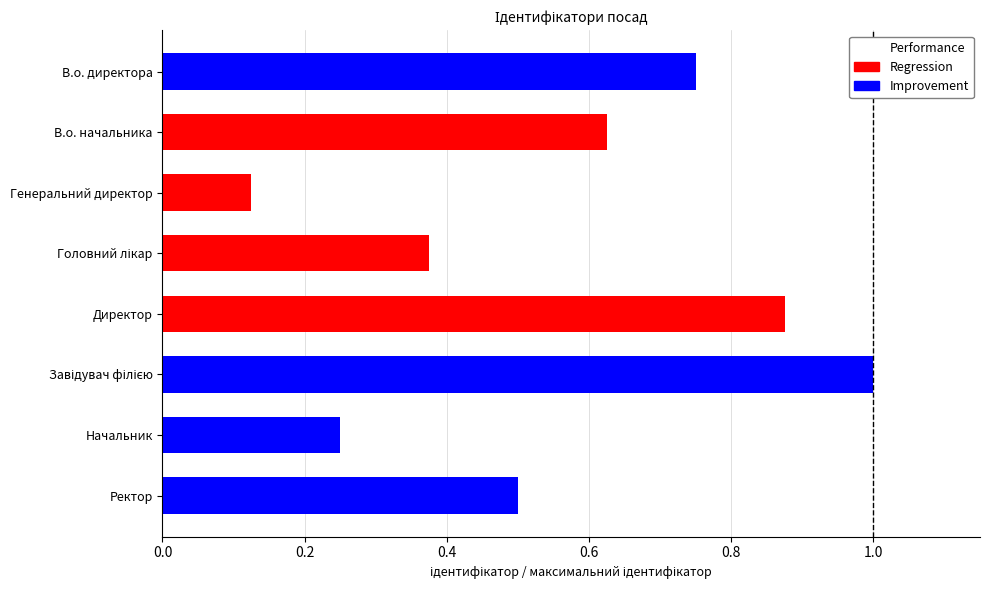

What is the average value?

0.6